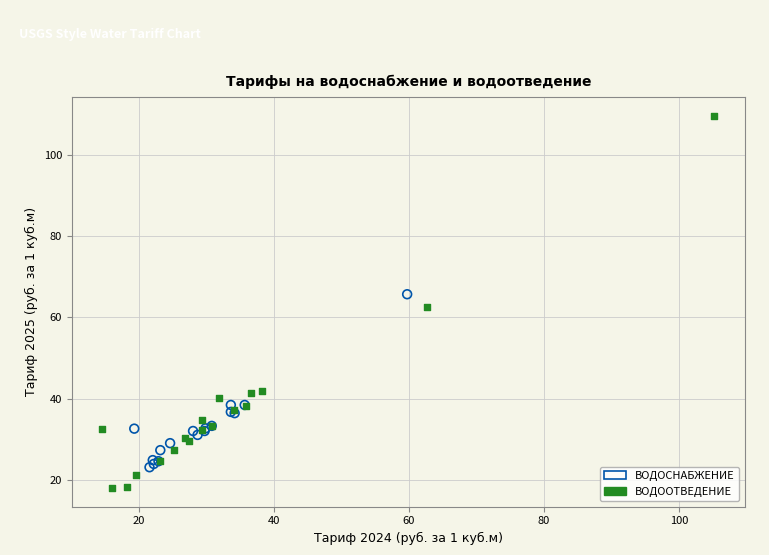

What are all the series names shown in the legend?

ВОДОСНАБЖЕНИЕ, ВОДООТВЕДЕНИЕ